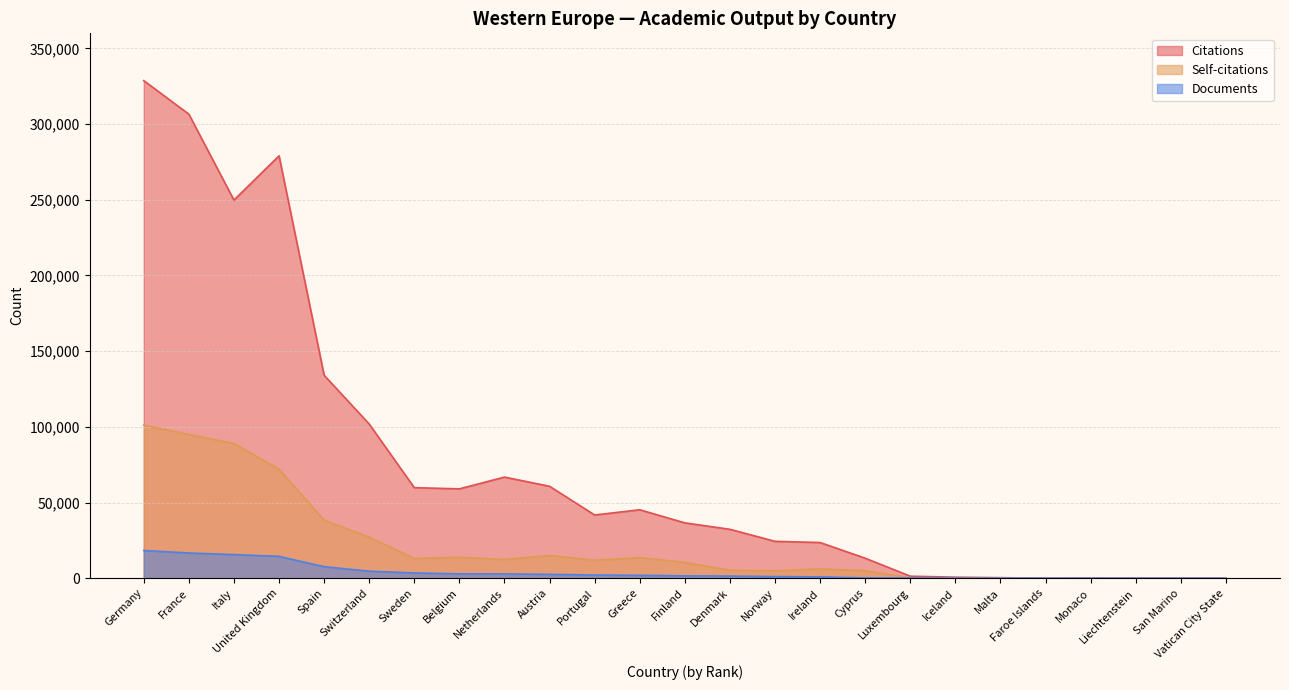

True or false: Self-citations has a value of 30260 at Italy.

False